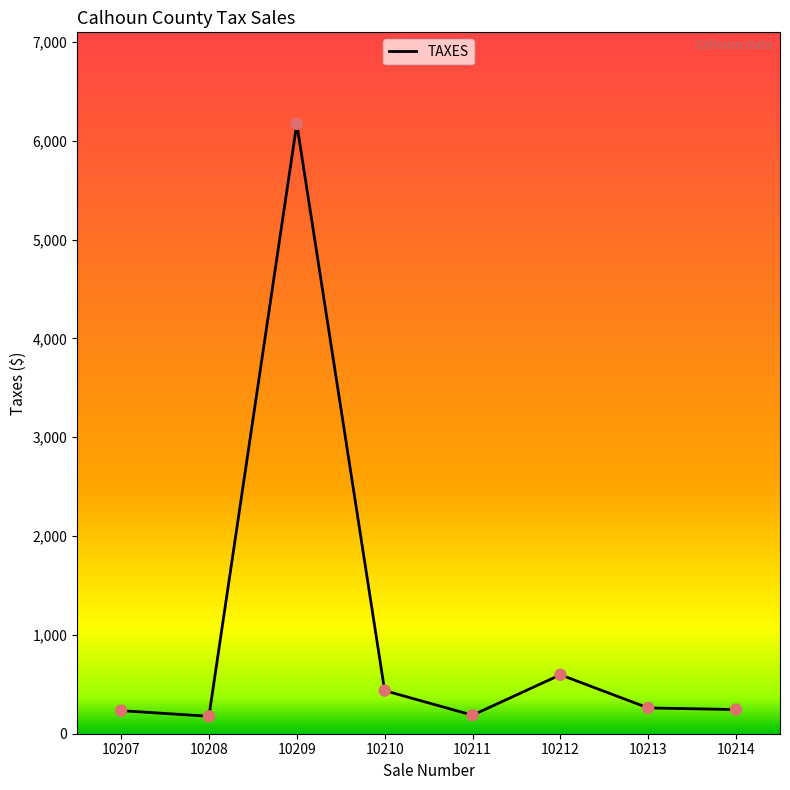

What is the change in value from 10207 to 10213?

+27.5